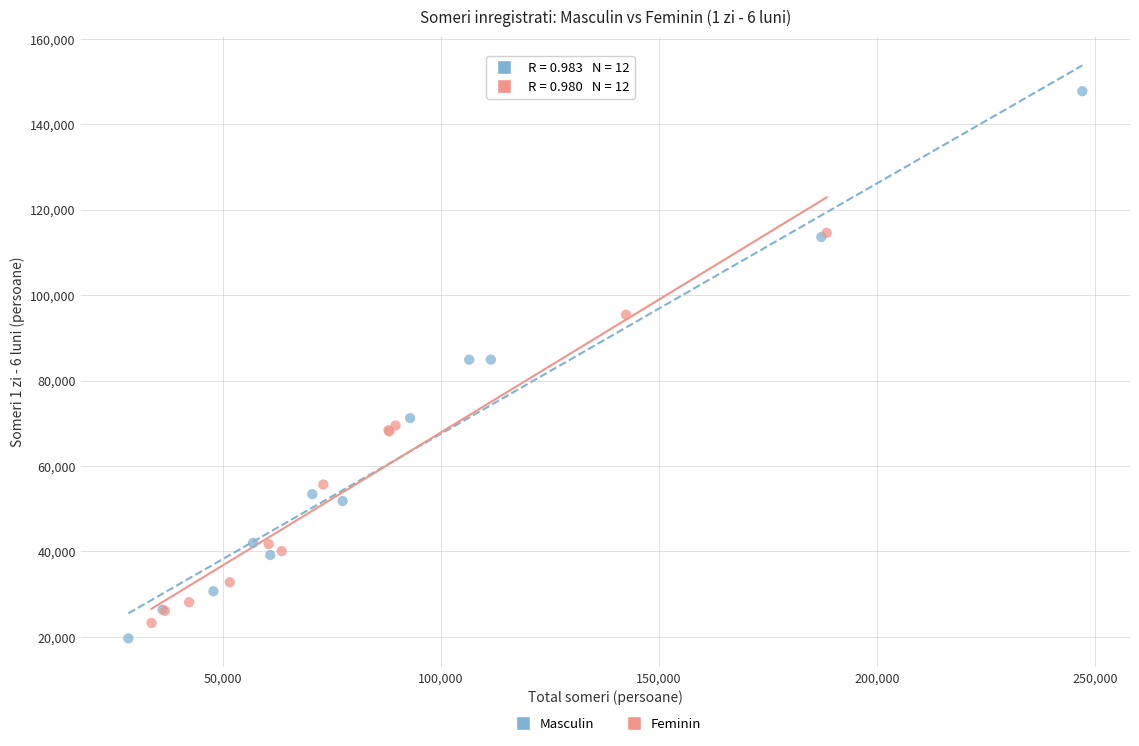

Which series reaches the maximum Y coordinate?

Masculin